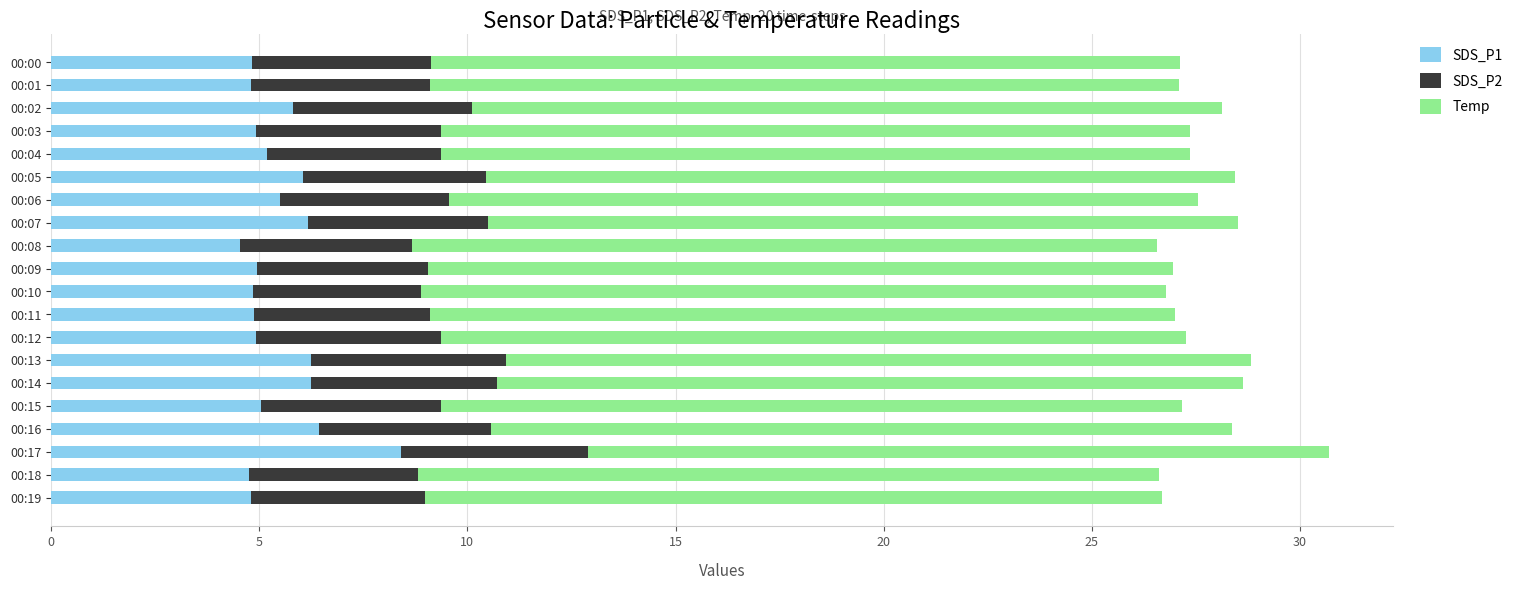

What is the average value of the SDS_P1 series?

5.5